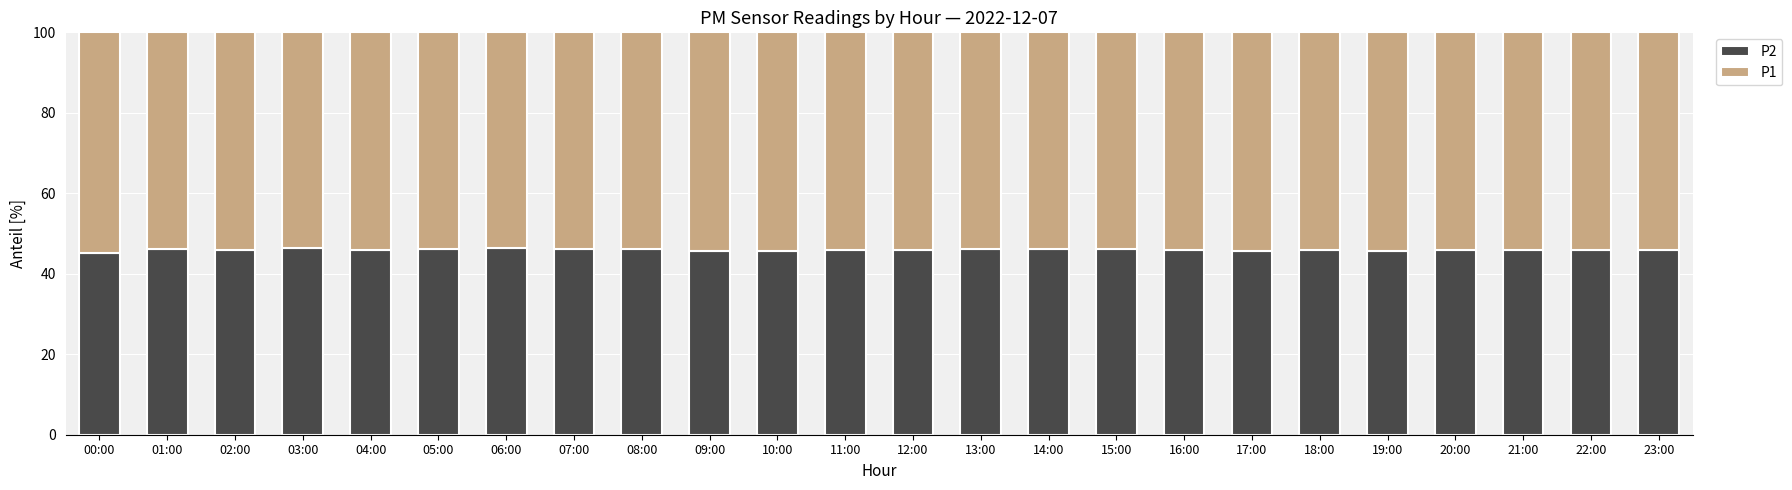

What is the value of the P2 bar at the 18th from the left?

45.7